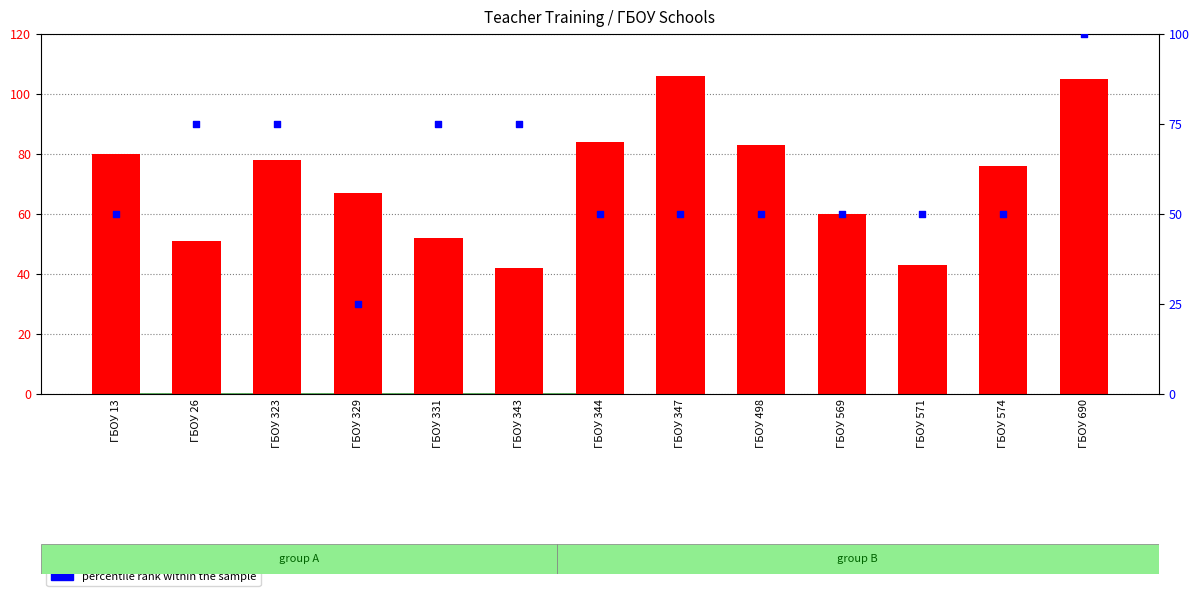

Which series reaches the maximum Y coordinate?

count